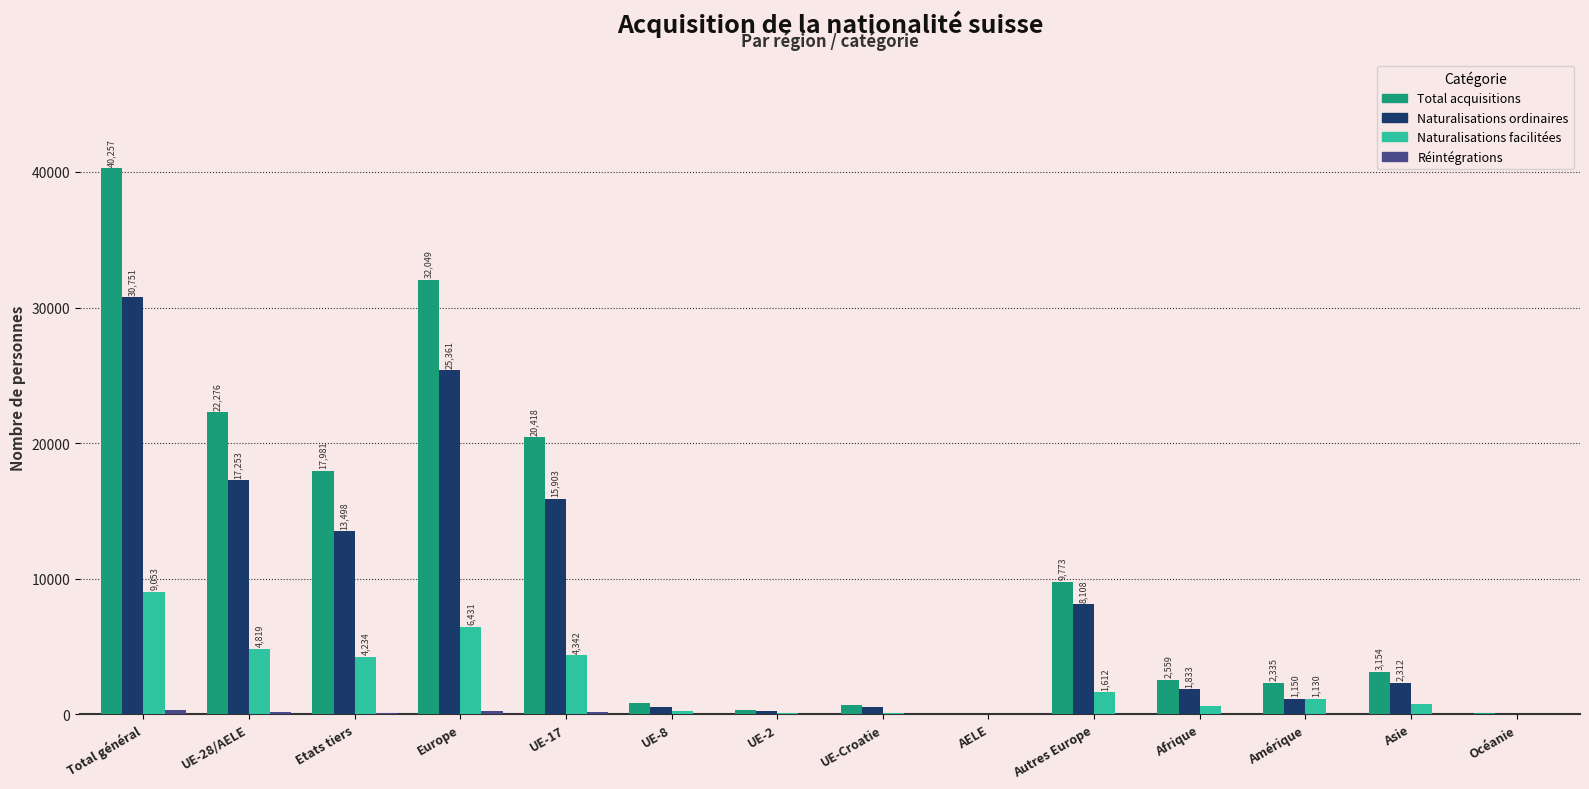

How many groups of bars are there?

14